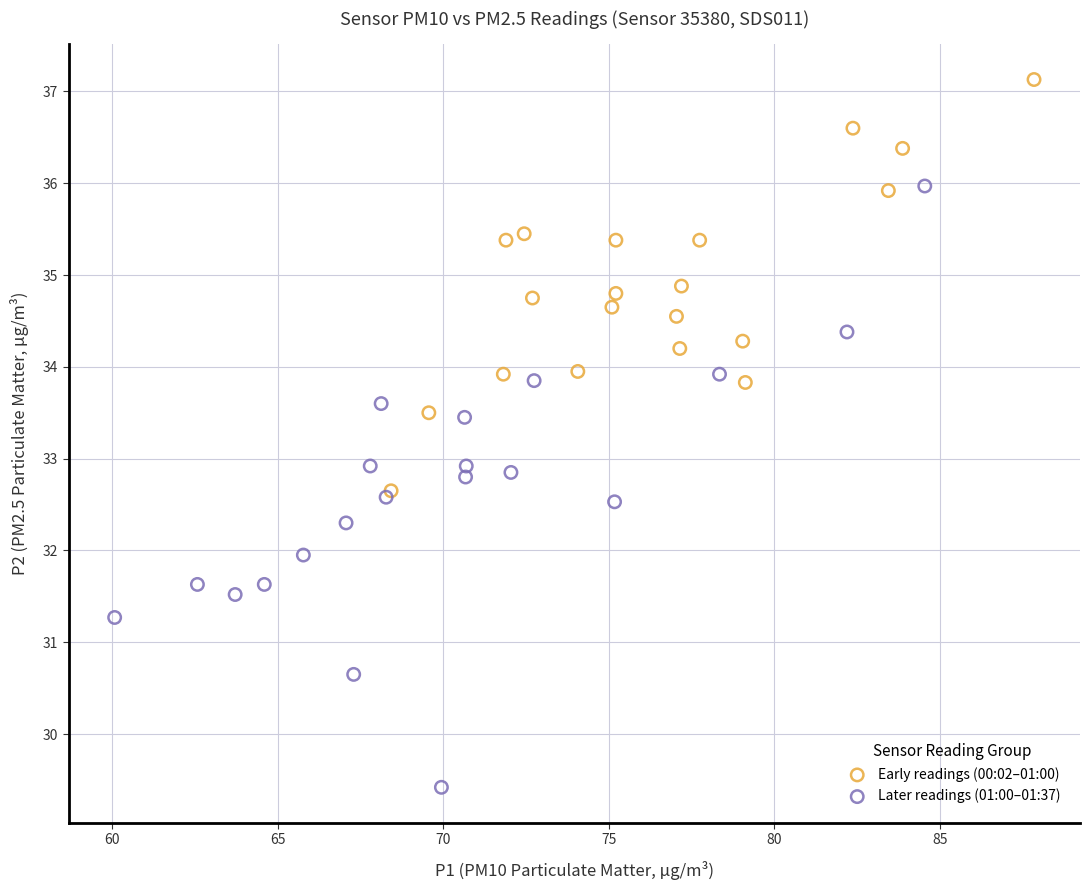

Which series has the widest spread of Y values?

Later readings (01:00–01:37)